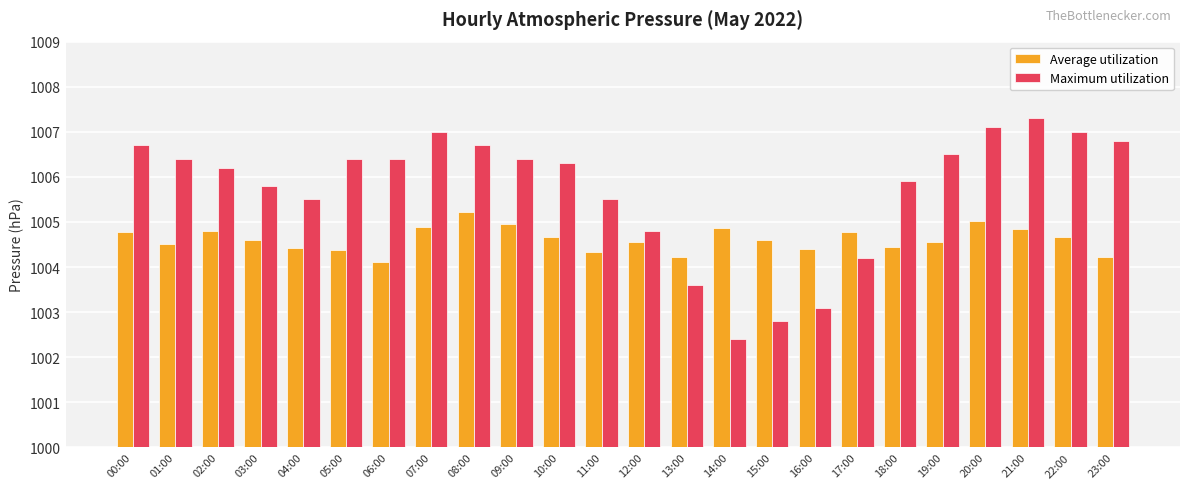

Which series has the largest range (max minus min)?

Maximum utilization